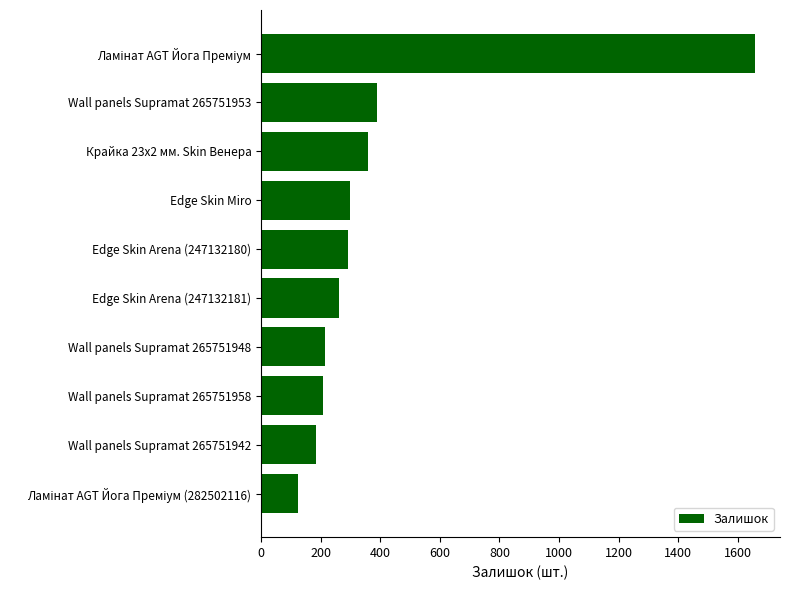

What is the average value?

398